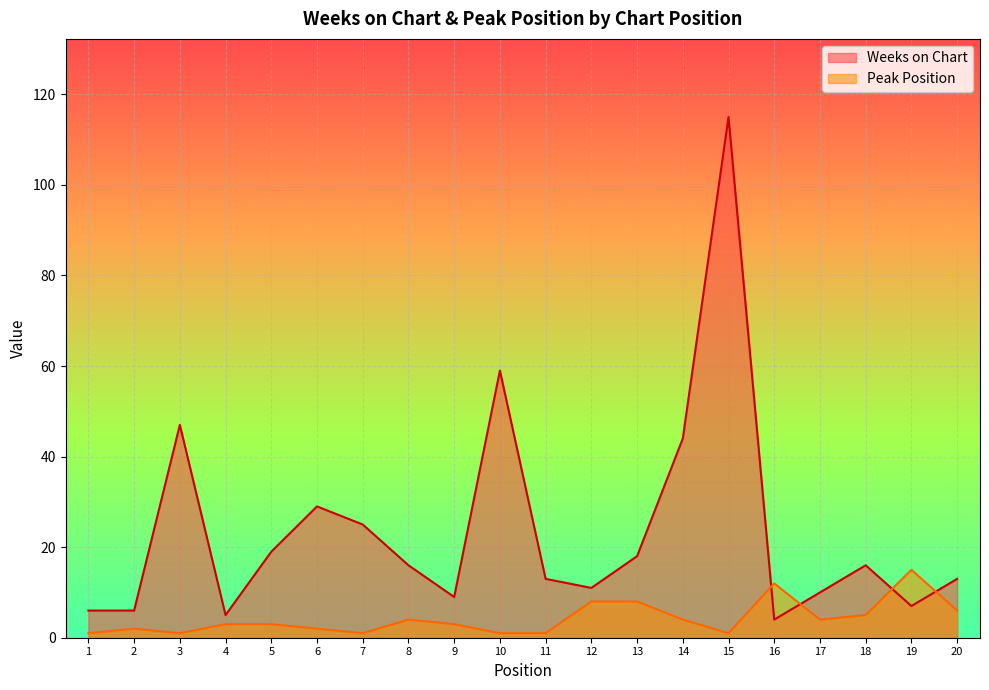

What is the minimum value for Weeks on Chart?

4